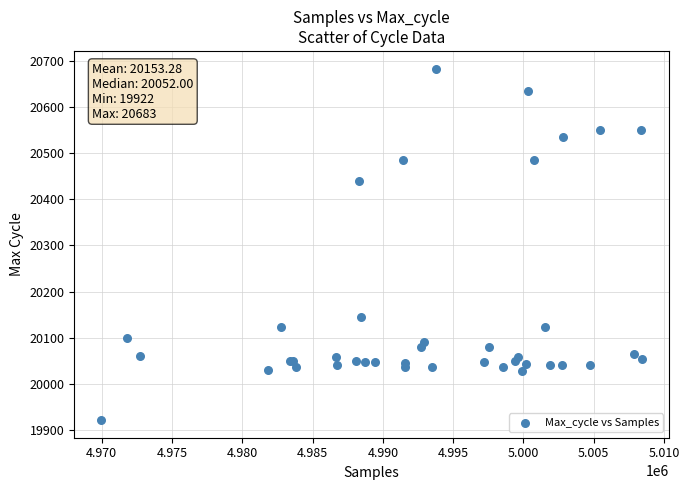

What Y value in the scatter plot is closest to 20302?

20440